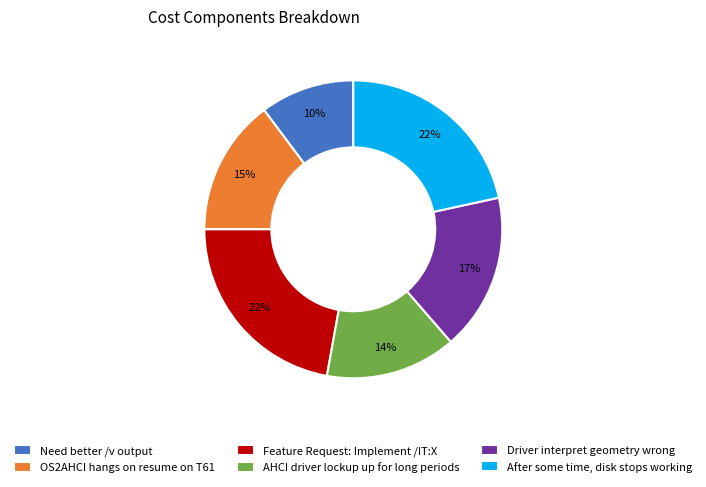

Between AHCI driver lockup up for long periods and After some time, disk stops working, which is larger?

After some time, disk stops working